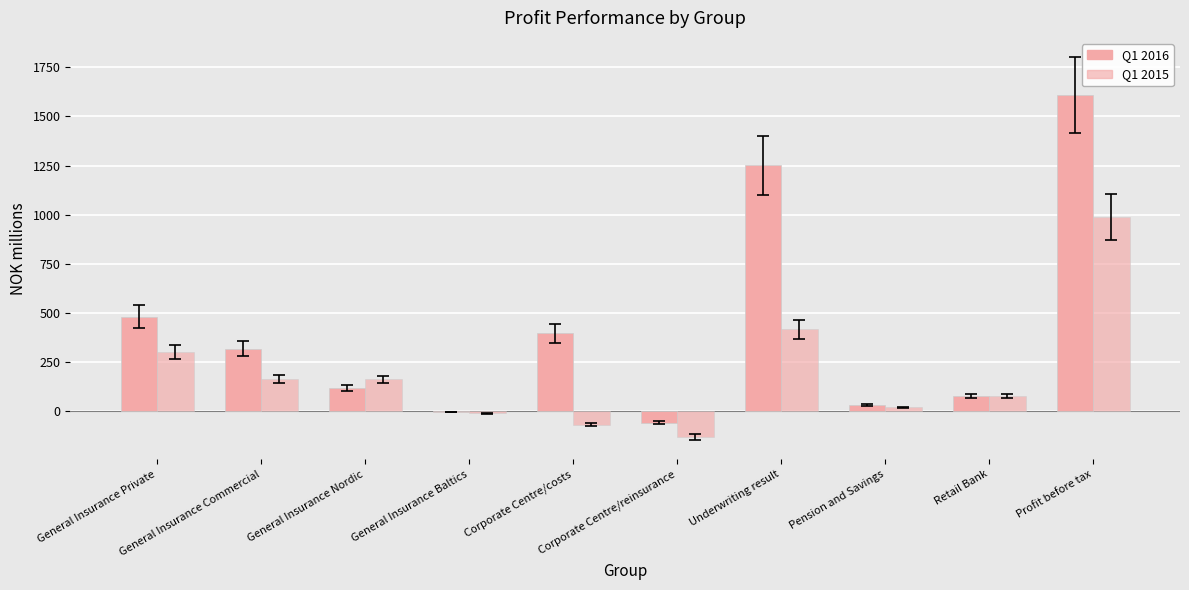

How many distinct data groups are displayed?

2